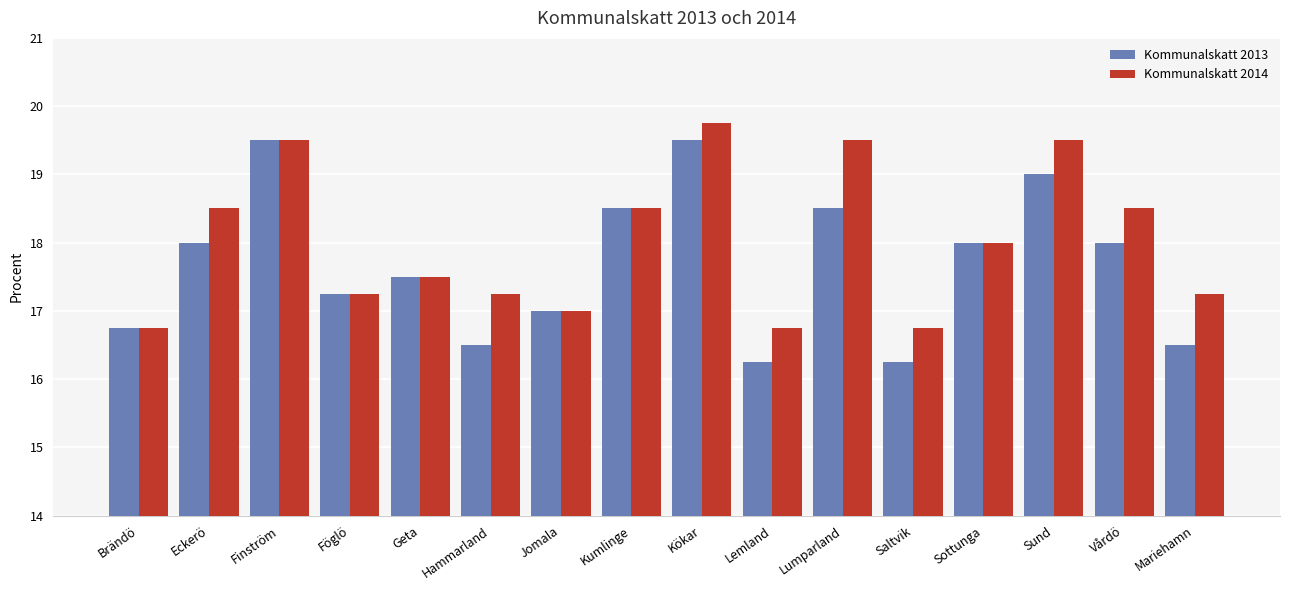

Where is Kommunalskatt 2013 nearest to the value 17?

Jomala